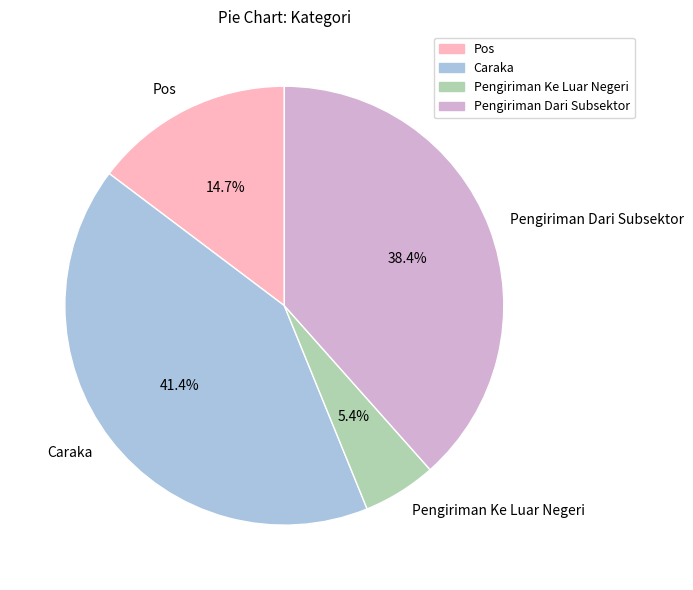

How many segments does this pie chart have?

4